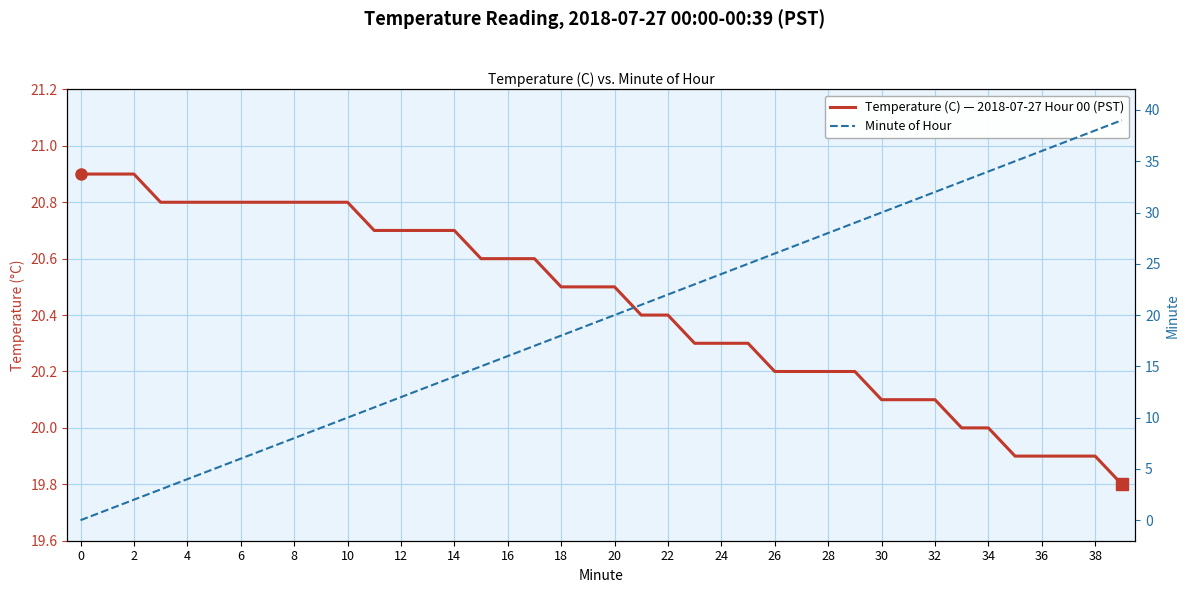

How many values in the Minute of Hour series are below 20?

20